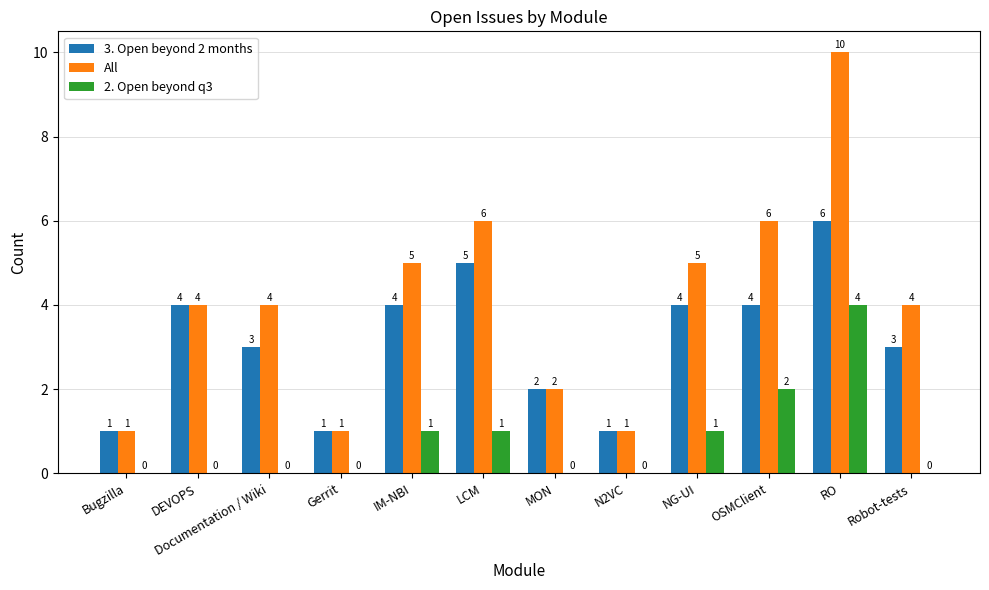

Which series has the largest total across all categories?

All